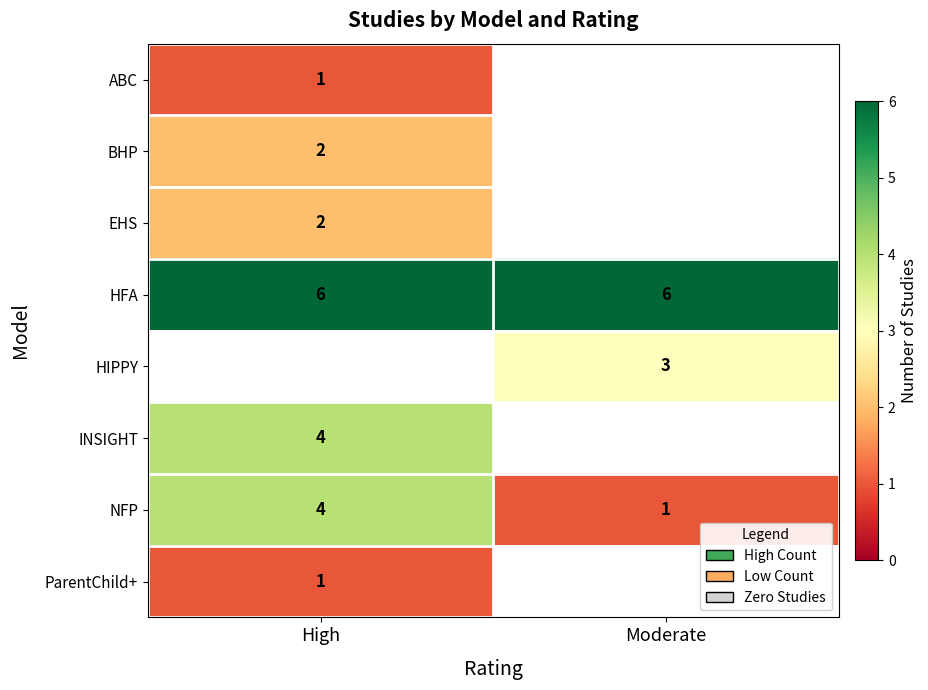

True or false: HFA has a value of 10 at Moderate.

False